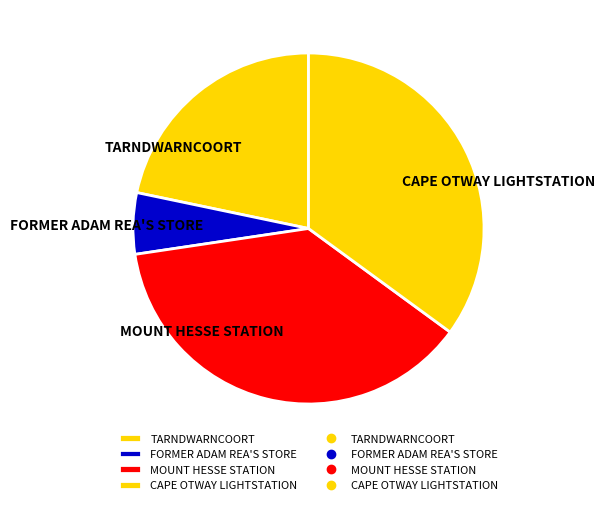

Rank the categories by value from highest to lowest.

MOUNT HESSE STATION, CAPE OTWAY LIGHTSTATION, TARNDWARNCOORT, FORMER ADAM REA'S STORE